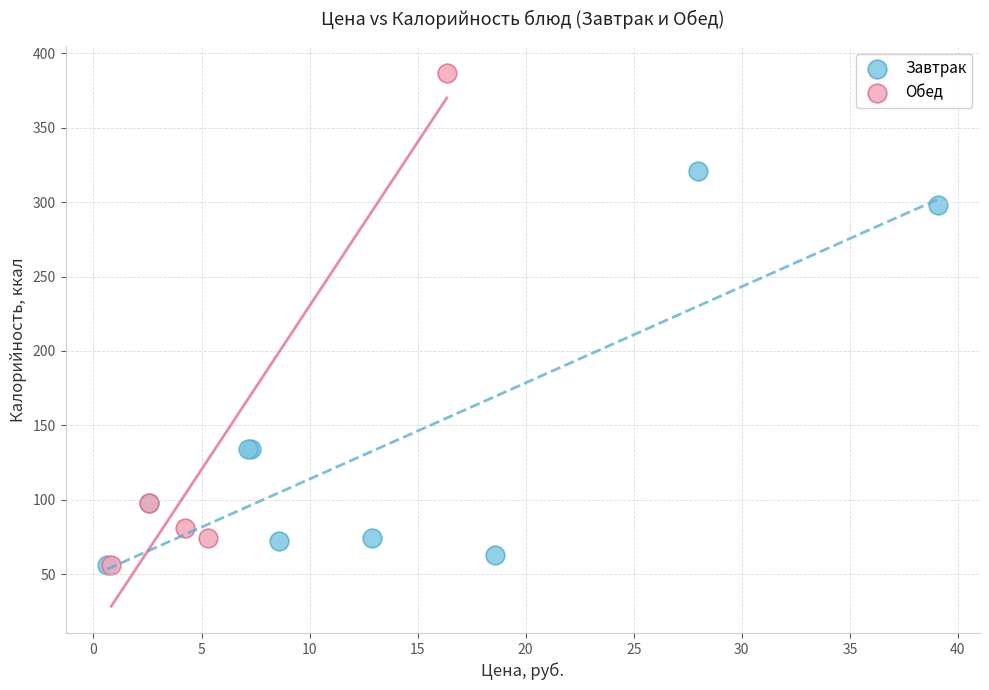

Which series has the largest Y range (max minus min)?

Обед